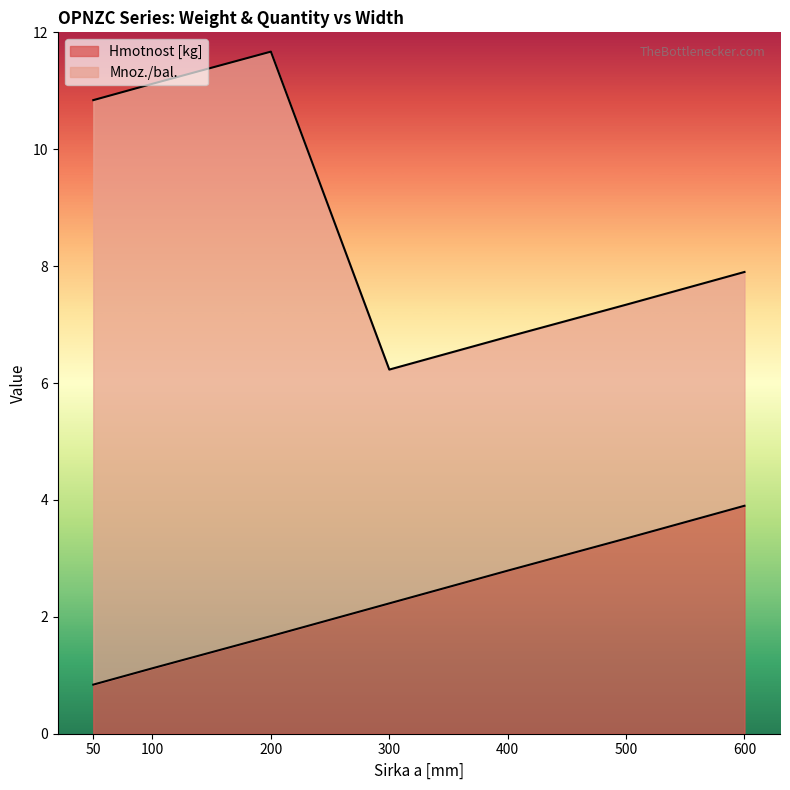

List the labels in order of value, smallest first.

50, 100, 200, 300, 400, 500, 600